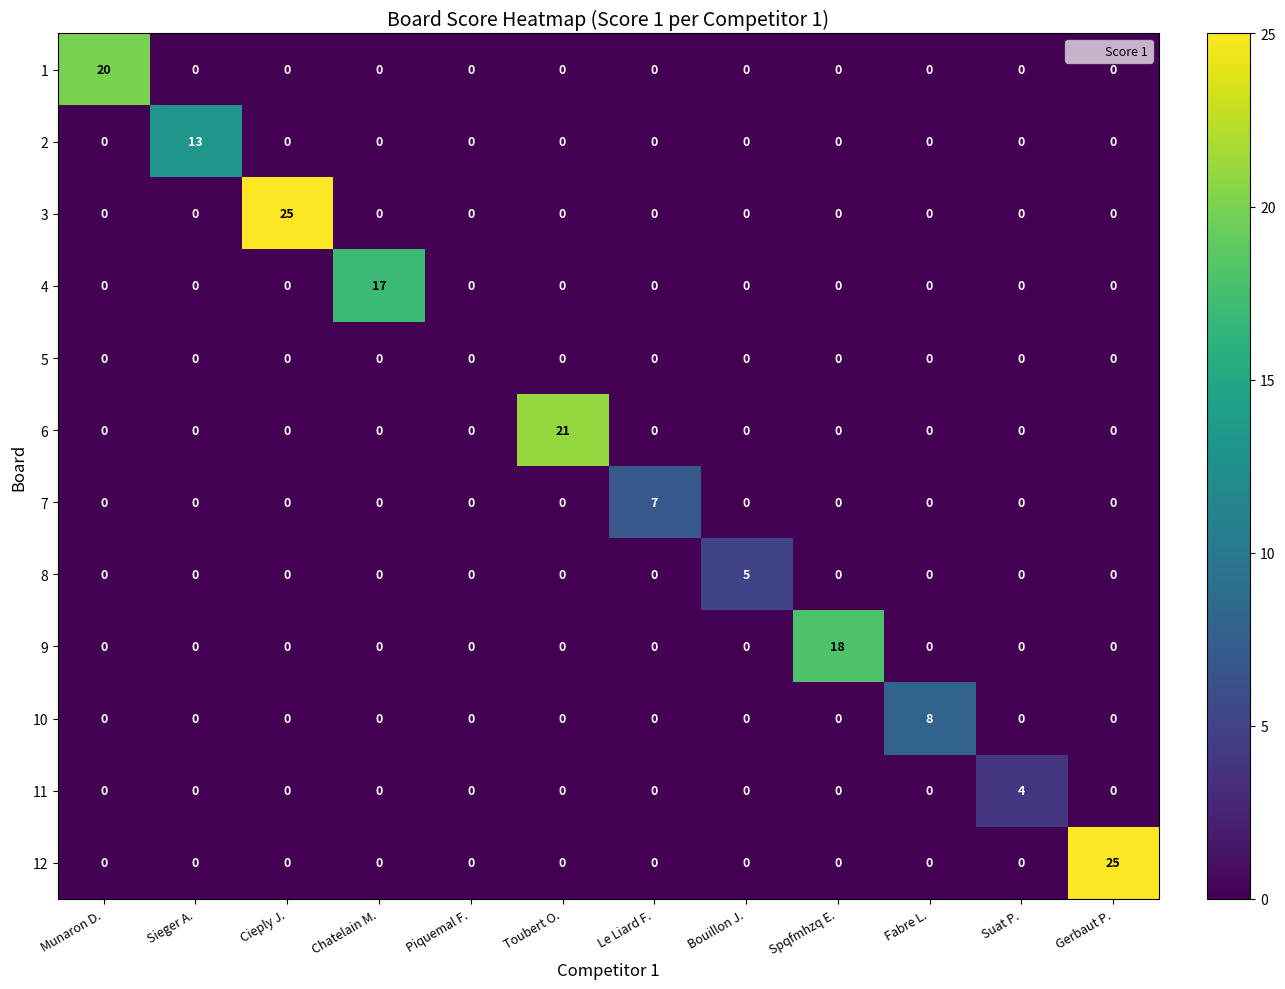

Count the number of categories in the chart.

12